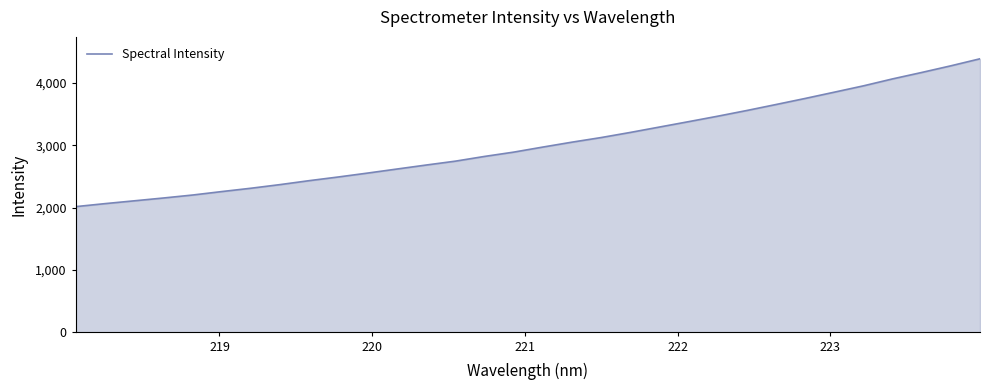

What is the maximum value shown in the chart?

4388.0